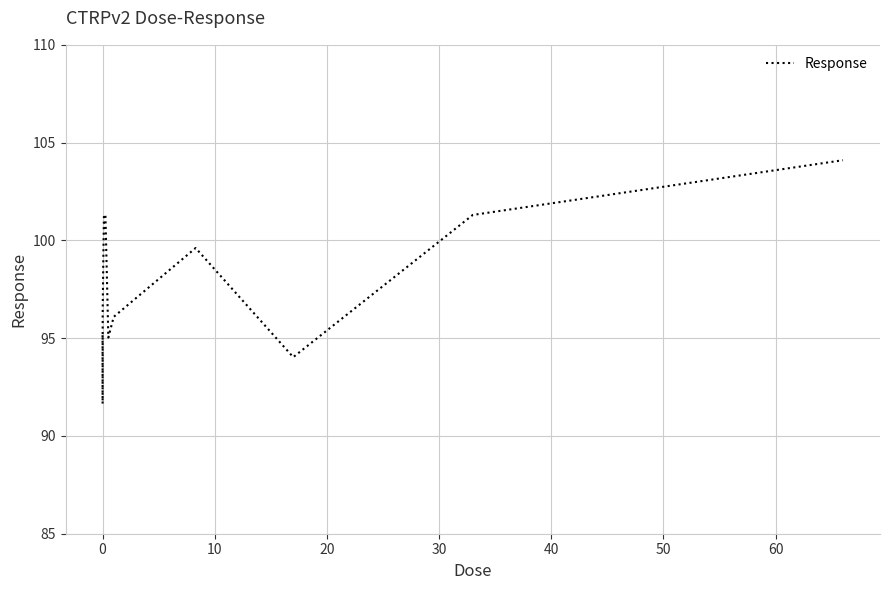

Does the chart have visible grid lines?

Yes